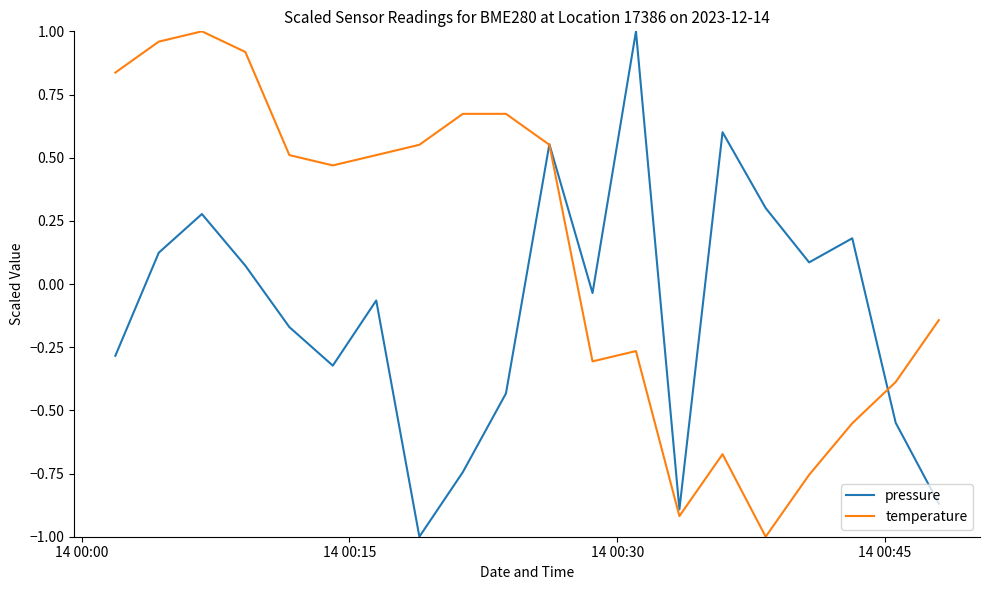

What is the minimum value shown in the chart?

-1.0